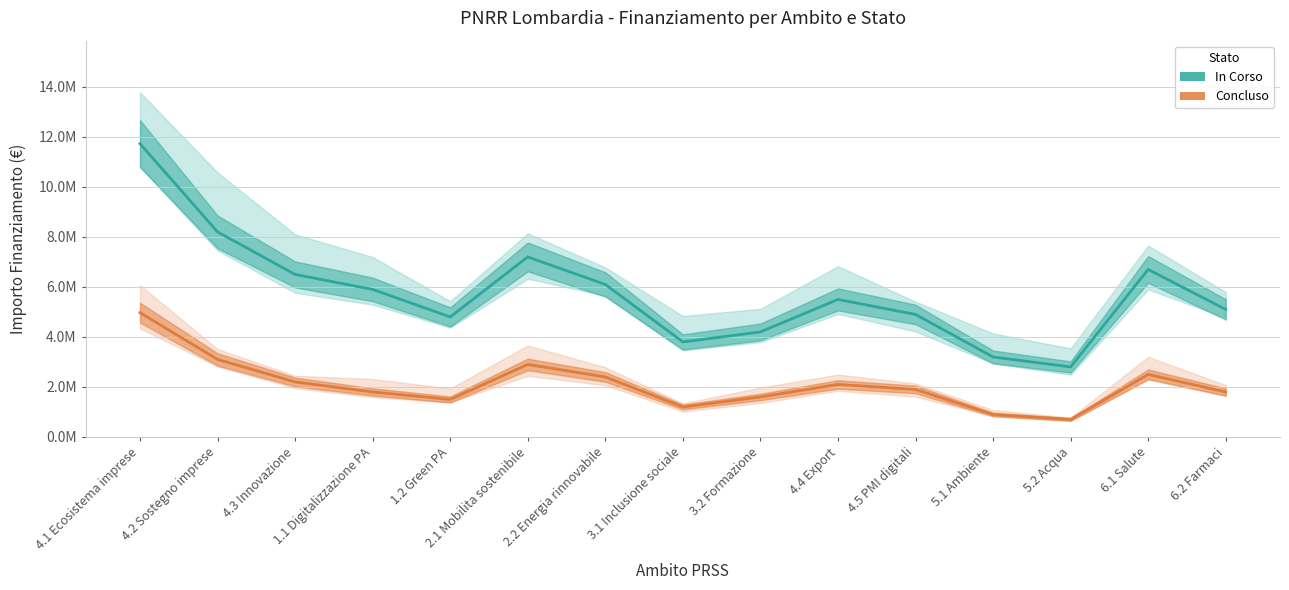

Where does the In Corso series first go above 5500000?

4.1 Ecosistema imprese